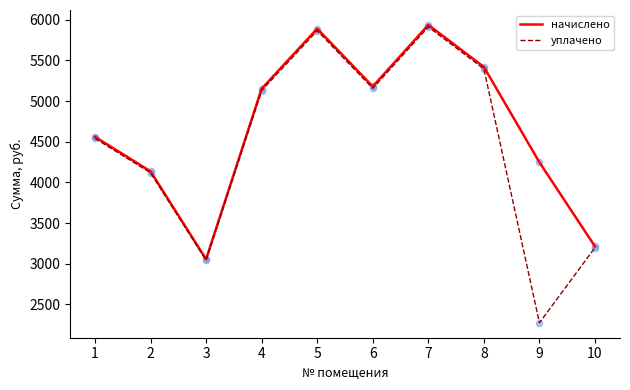

What is the difference between the highest and lowest values at 9?

1973.0